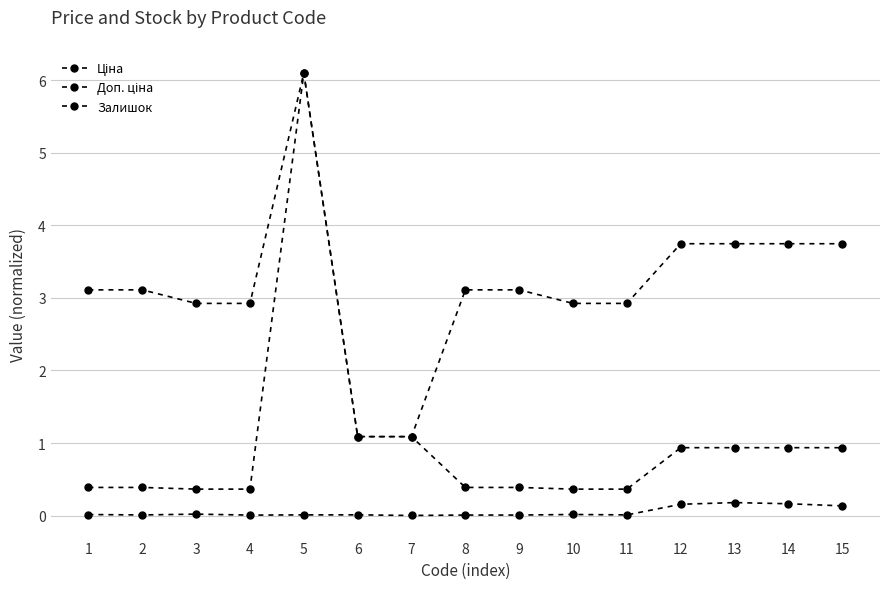

What is the average value of the Залишок series?

0.1